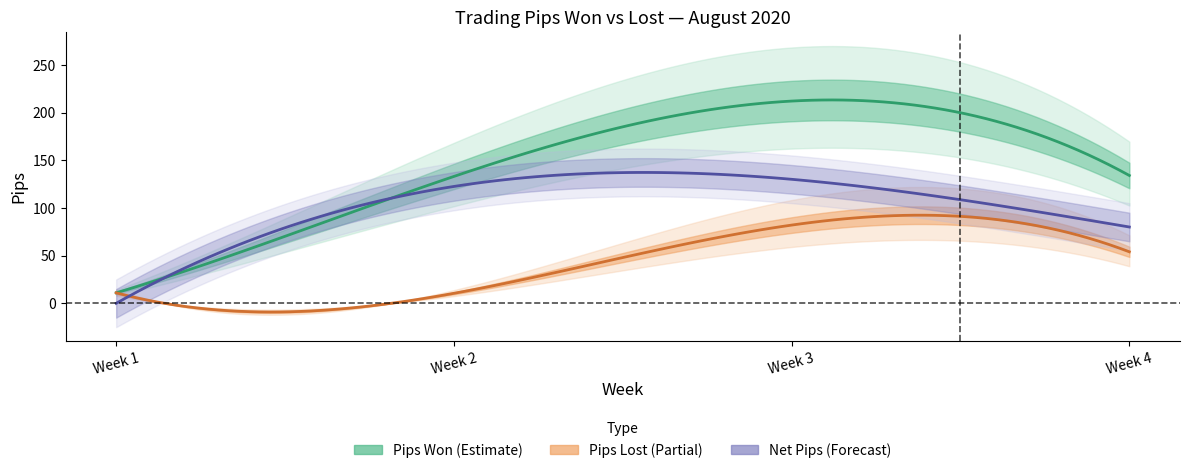

Is this an area chart (filled region under the line)?

No